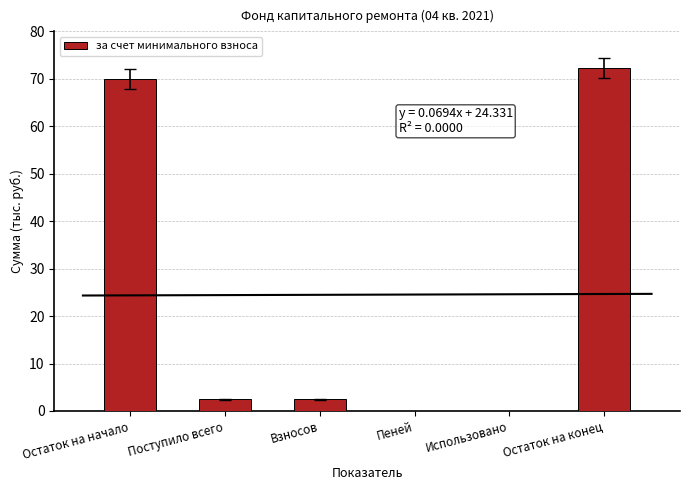

What is the sum of the values at Пеней and Взносов?

2.4